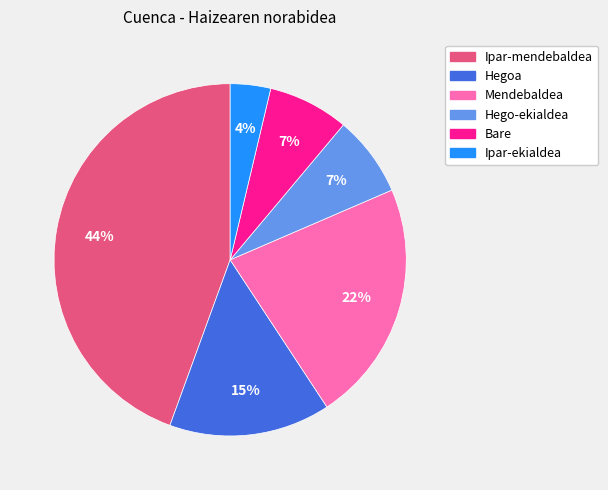

What is the ratio of the value at Hego-ekialdea to the value at Ipar-mendebaldea?

0.2